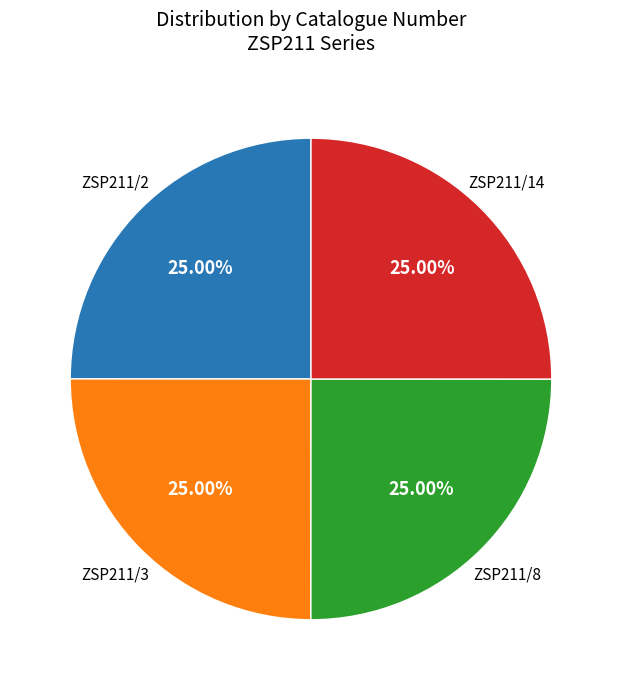

Is there a majority slice in this chart?

No